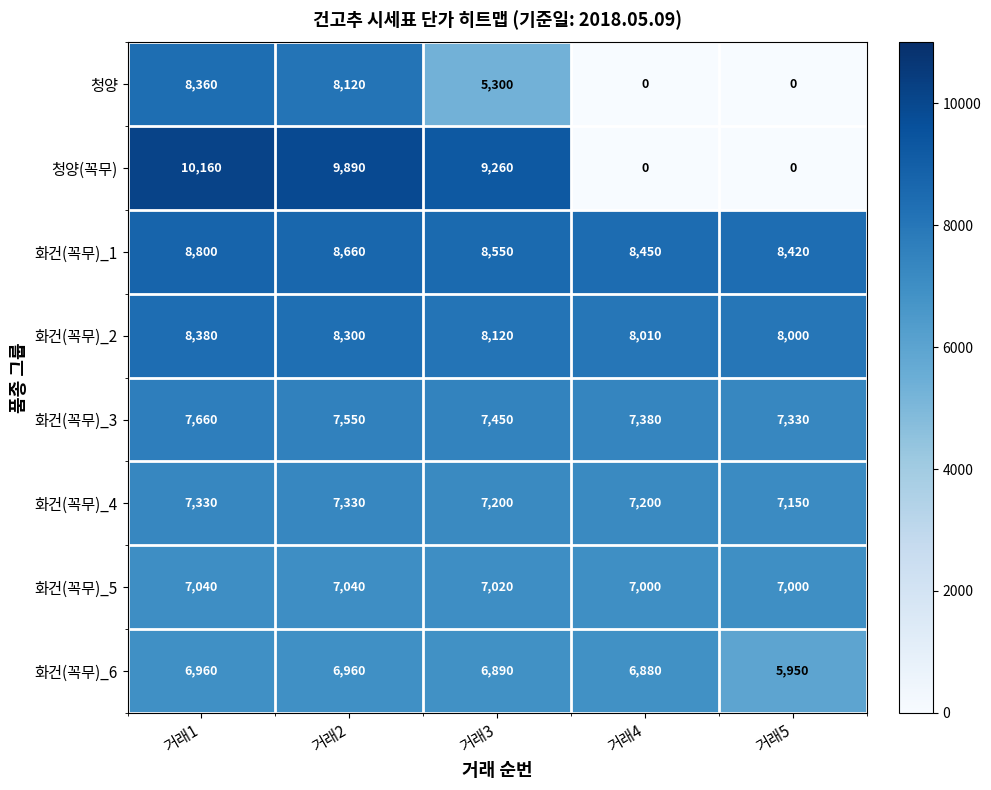

Is it true that 청양 equals 3469 at 거래2?

False